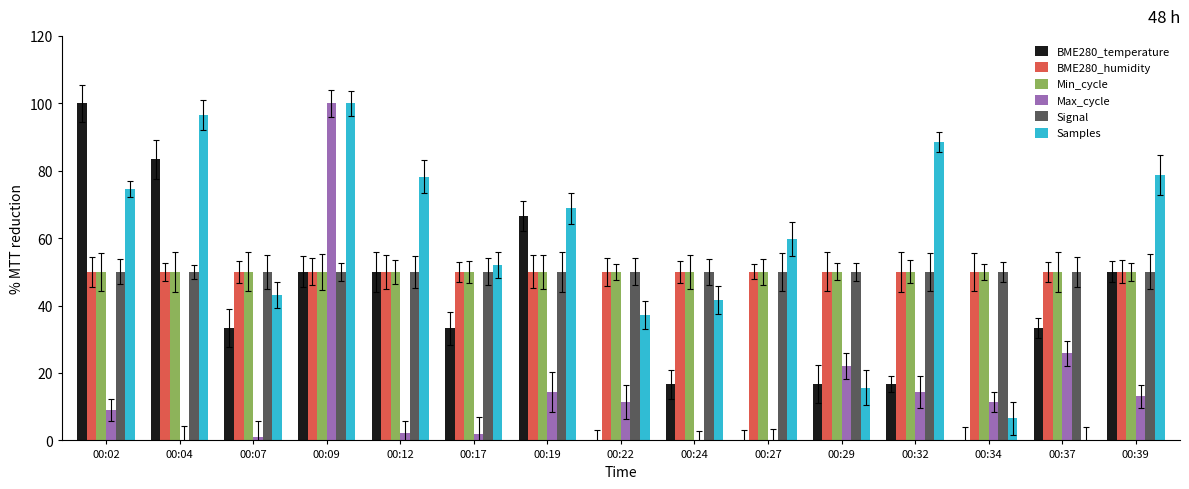

What is the difference between the highest and lowest values at 00:37?

50.0